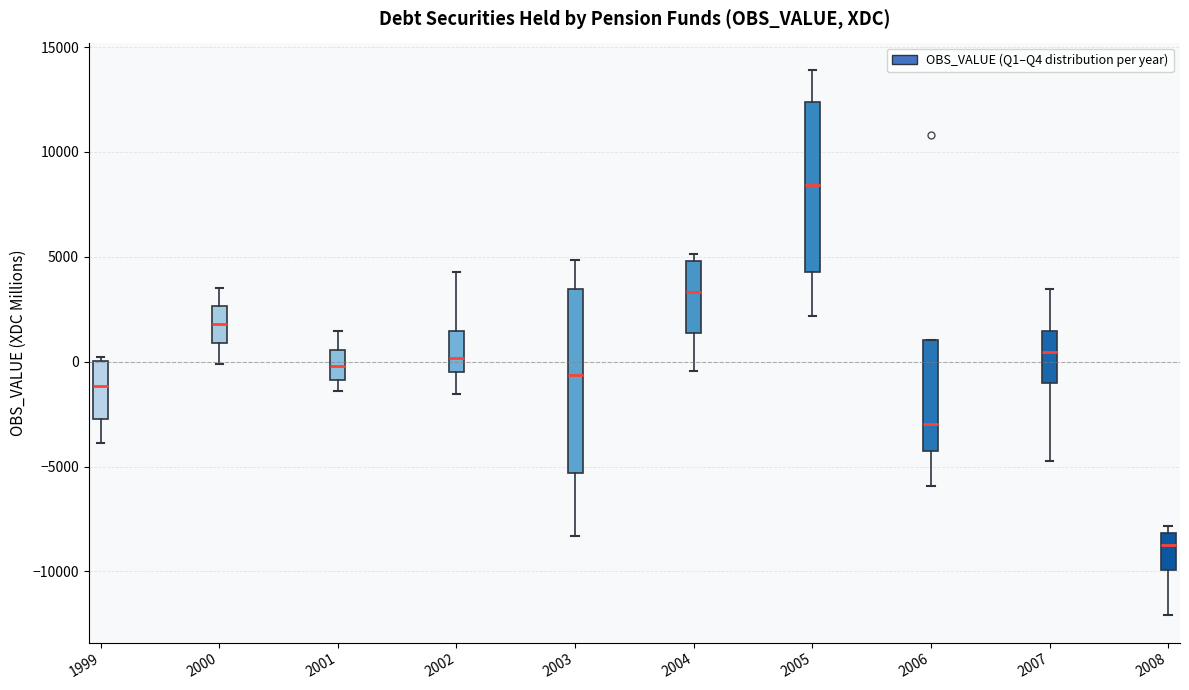

Reading left to right, read every box against the y-axis: the position of its median line, the range the box covers, and the ends of its whiskers. The values are not printed on the chart, so give them approximately, as read against the axis.

1999: median -1000, box -2500 to 0, whiskers -4000 to 0 (just above the box's upper edge)
2000: median 2000, box 1000 to 2500, whiskers 0 to 3500
2001: median 0, box -1000 to 500, whiskers -1500 to 1500
2002: median 0, box -500 to 1500, whiskers -1500 to 4500
2003: median -500, box -5500 to 3500, whiskers -8500 to 5000
2004: median 3500, box 1500 to 5000, whiskers -500 to 5000 (just above the box's upper edge)
2005: median 8500, box 4500 to 12500, whiskers 2000 to 14000
2006: median -3000, box -4500 to 1000, whiskers -6000 to 1000
2007: median 500, box -1000 to 1500, whiskers -4500 to 3500
2008: median -8500, box -10000 to -8000, whiskers -12000 to -8000 (just above the box's upper edge)